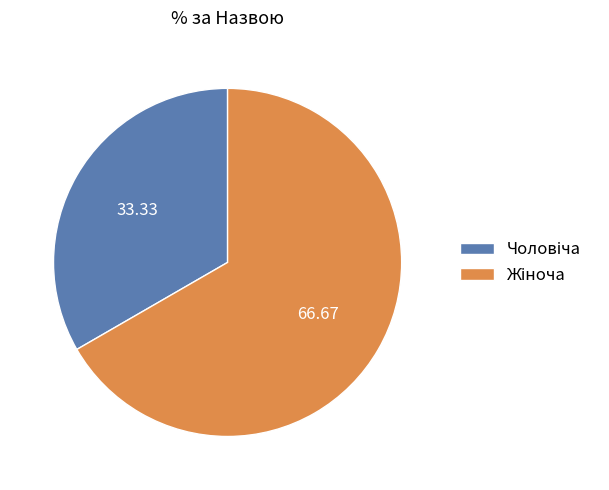

Does any single category account for the majority?

Yes